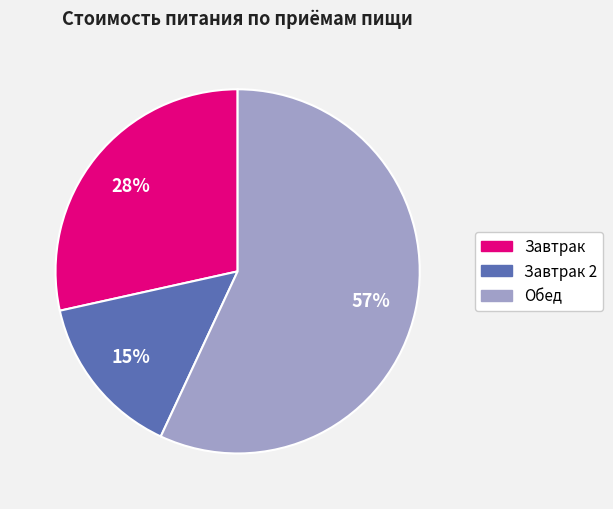

How many slices are in this pie chart?

3